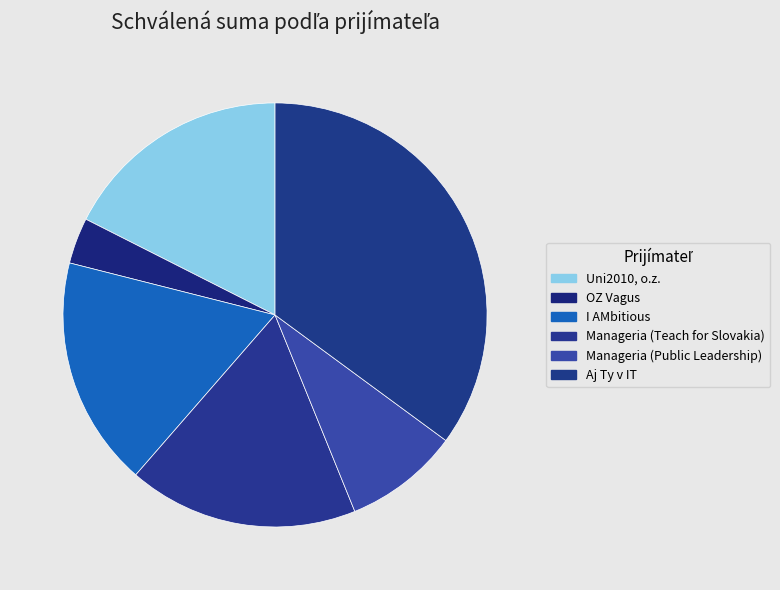

How many segments does this pie chart have?

6